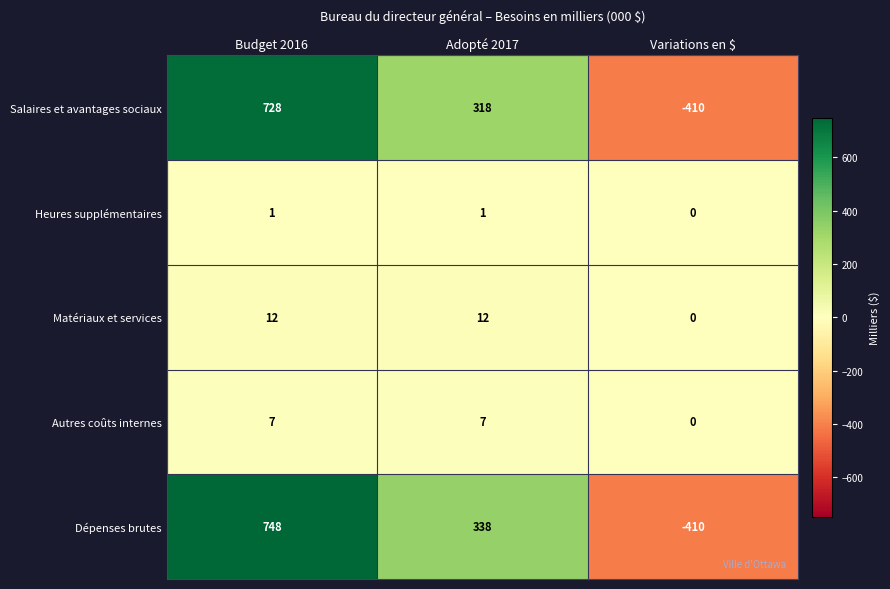

Rank the series at Adopté 2017 from highest to lowest value.

Dépenses brutes, Salaires et avantages sociaux, Matériaux et services, Autres coûts internes, Heures supplémentaires